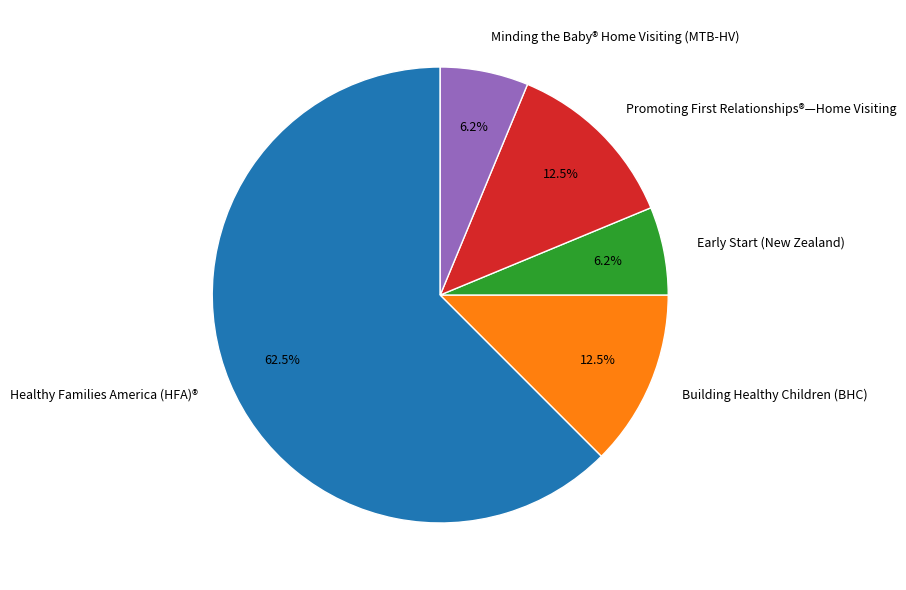

Which has a higher value, Building Healthy Children (BHC) or Healthy Families America (HFA)®?

Healthy Families America (HFA)®